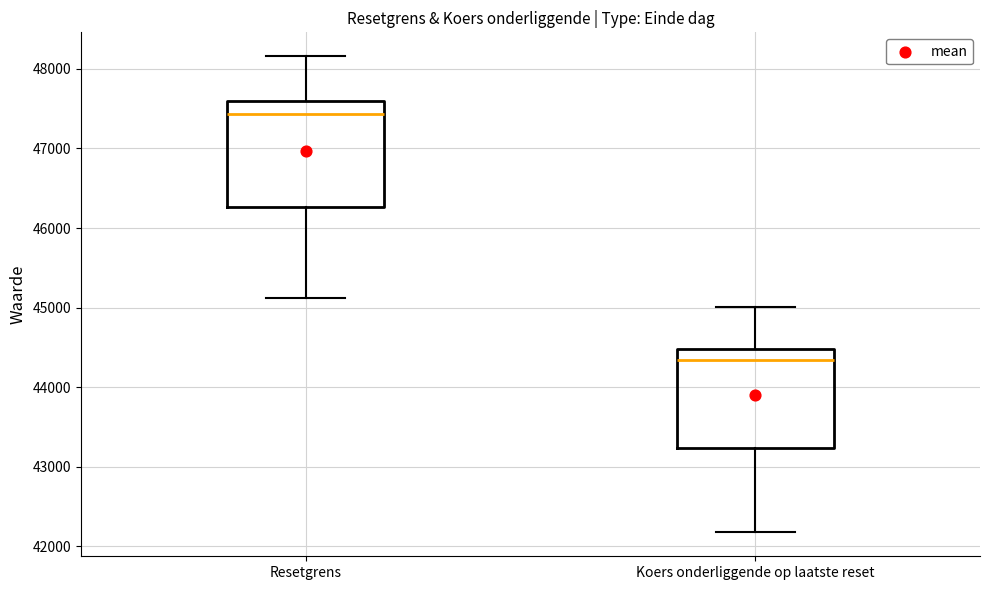

Where does the upper whisker of the box for Koers onderliggende op laatste reset end on the y-axis? The values are not printed on the chart, so give them approximately, as read against the axis.

45000